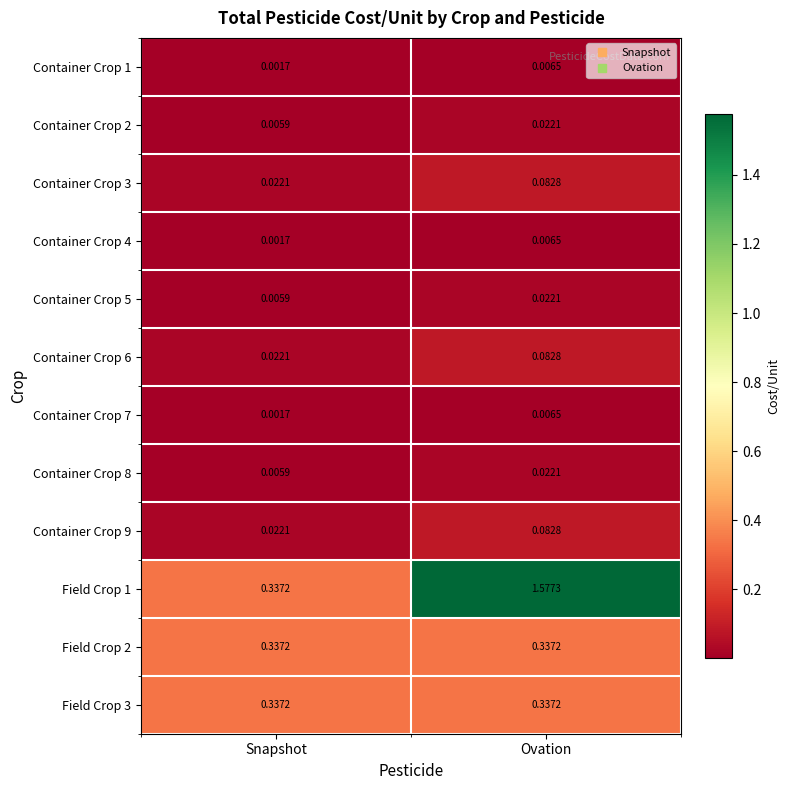

Where is Container Crop 5 nearest to the value 0?

Snapshot